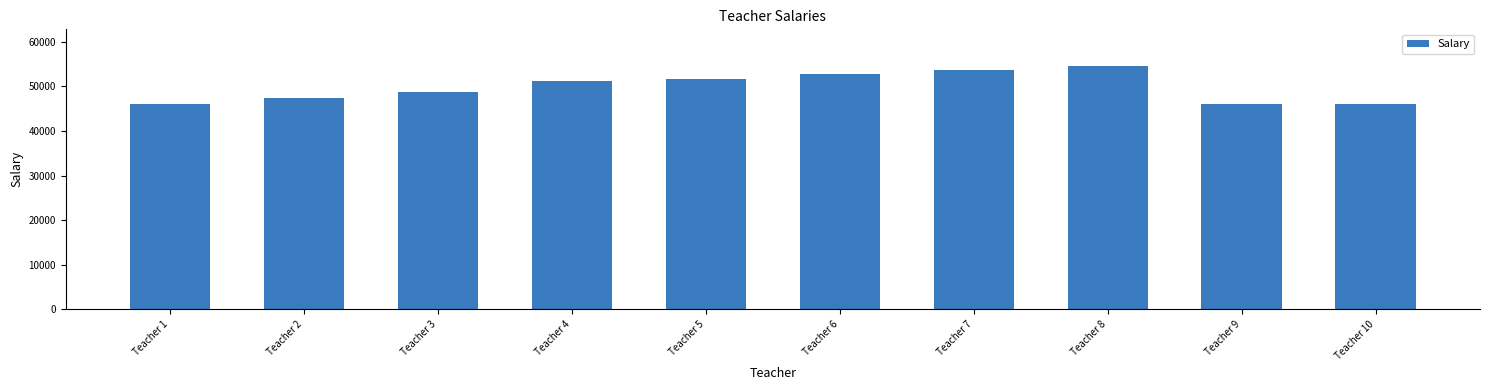

What is the smallest value displayed?

46100